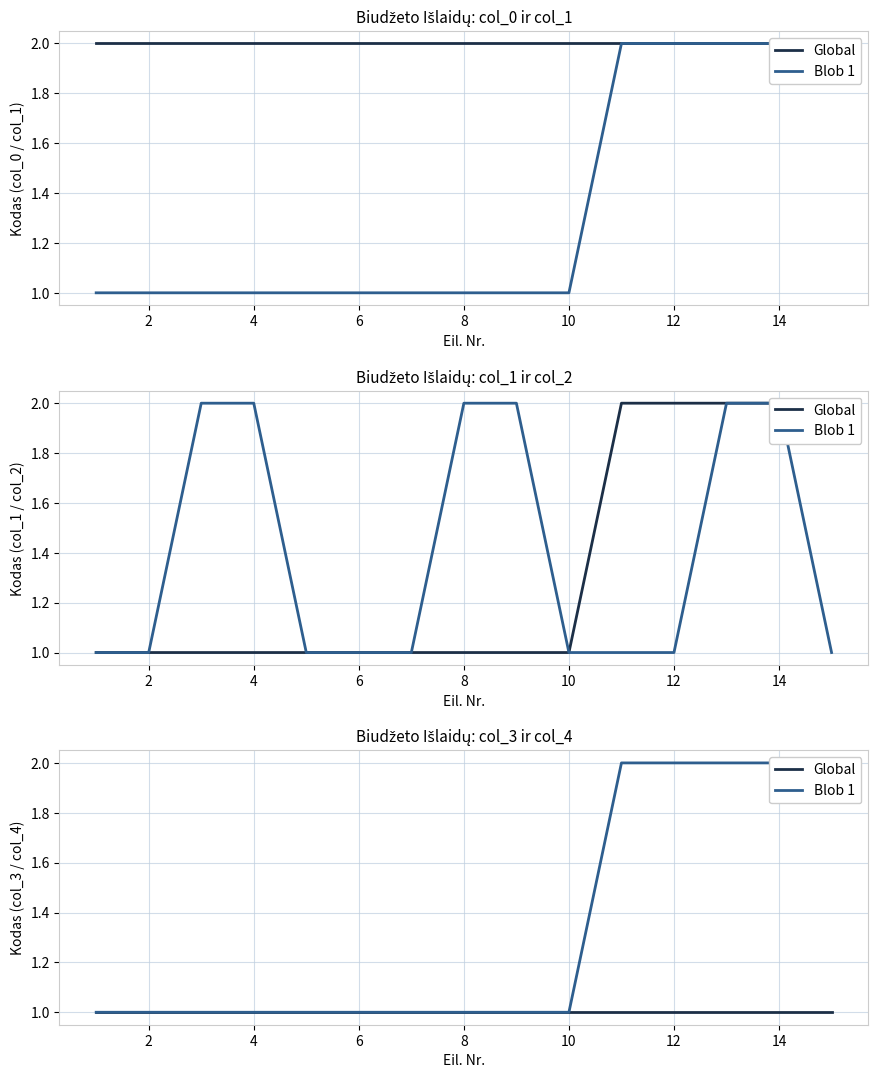

Reading left to right, extract all data points from this chart.

Global: 1	1	1	1	1	1	1	1	1	1	1	1	1	1	1
Blob 1: 1	1	1	1	1	1	1	1	1	1	2	2	2	2	2